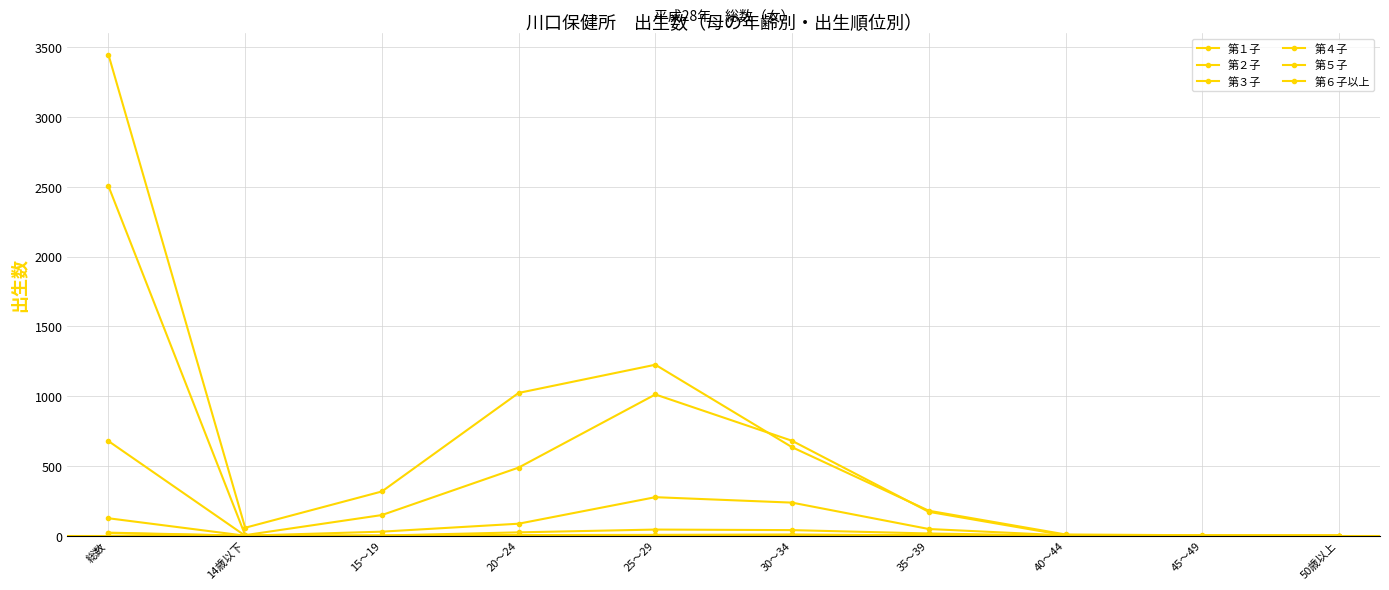

Reading right to left, what are all the values shown in this chart?

第１子: 0	3	9	179	634	1225	1023	317	57	3447
第２子: 0	0	2	171	680	1012	488	148	4	2505
第３子: 0	0	2	48	237	276	86	29	0	678
第４子: 0	0	0	16	40	44	24	1	0	125
第５子: 0	0	0	2	9	6	5	0	0	22
第６子以上: 0	0	0	6	4	5	3	0	0	18